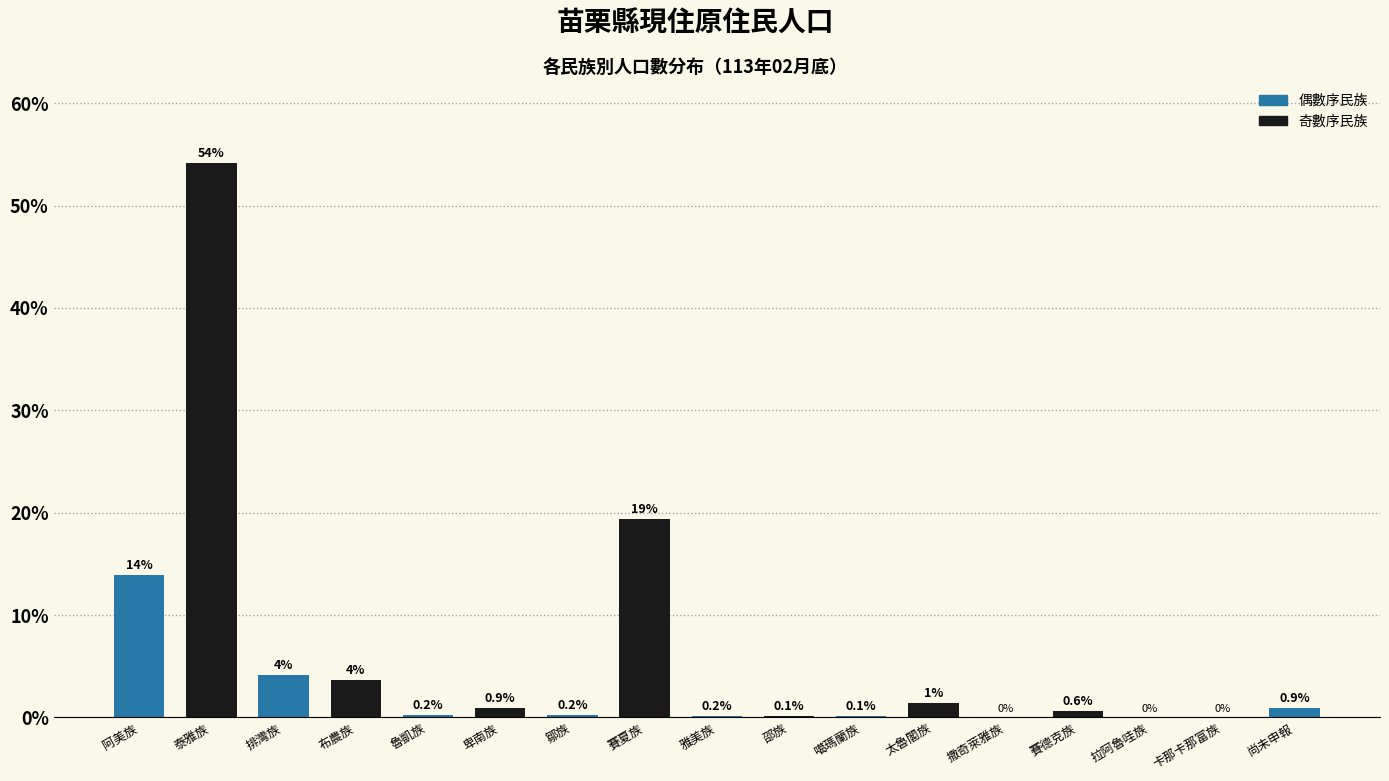

What is the maximum value shown in the chart?

54.2